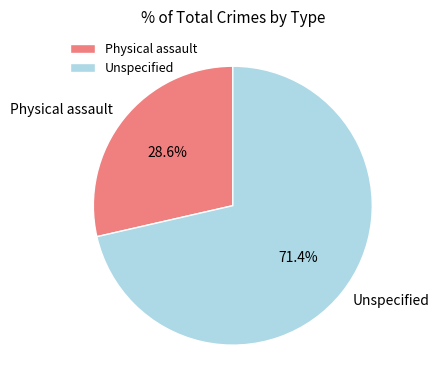

The Unspecified slice represents 65% of the pie. True or false?

False